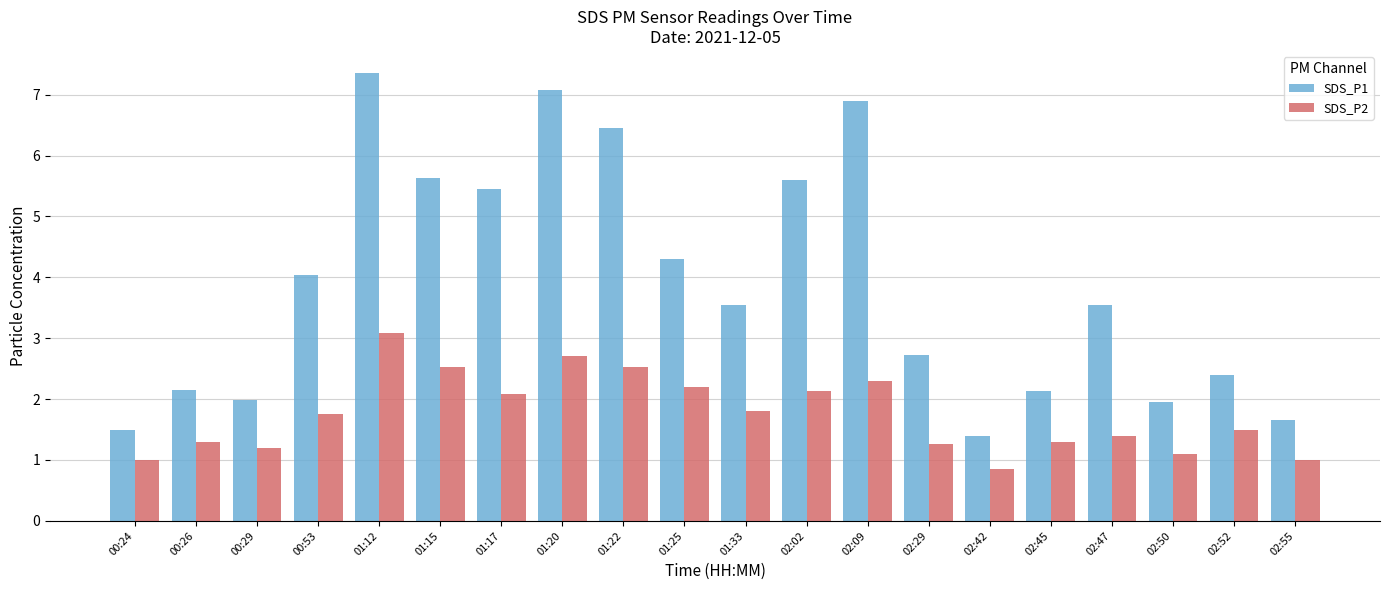

Which series has the largest range (max minus min)?

SDS_P1